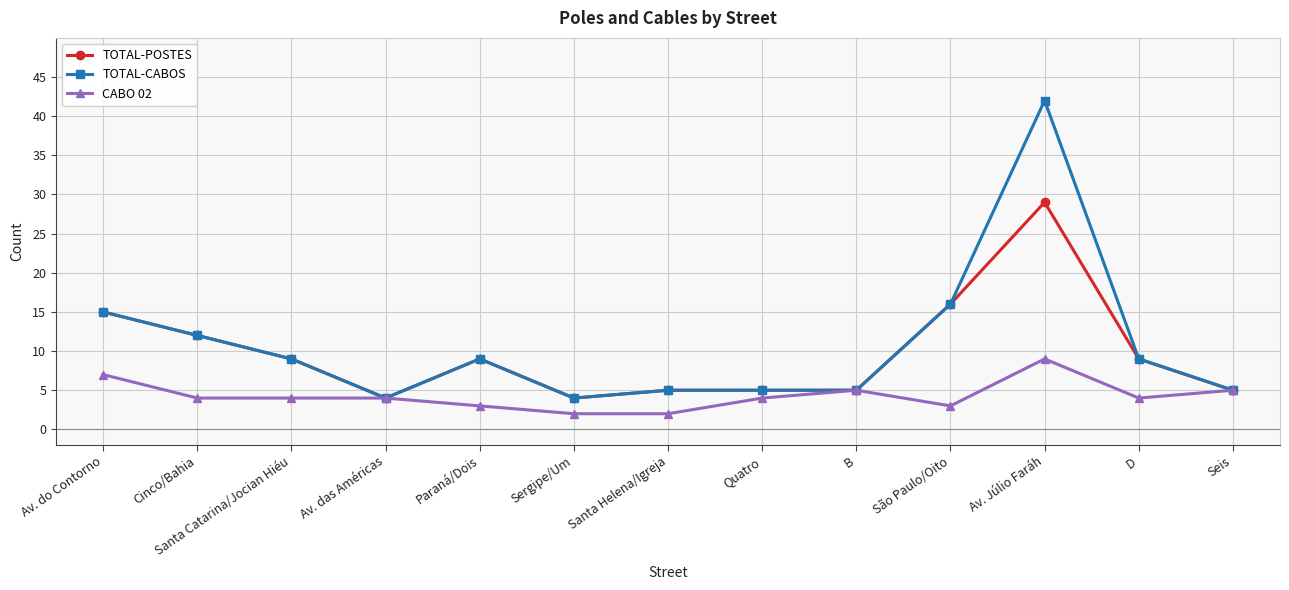

Rank the series at Av. Júlio Faráh from highest to lowest value.

TOTAL-CABOS, TOTAL-POSTES, CABO 02